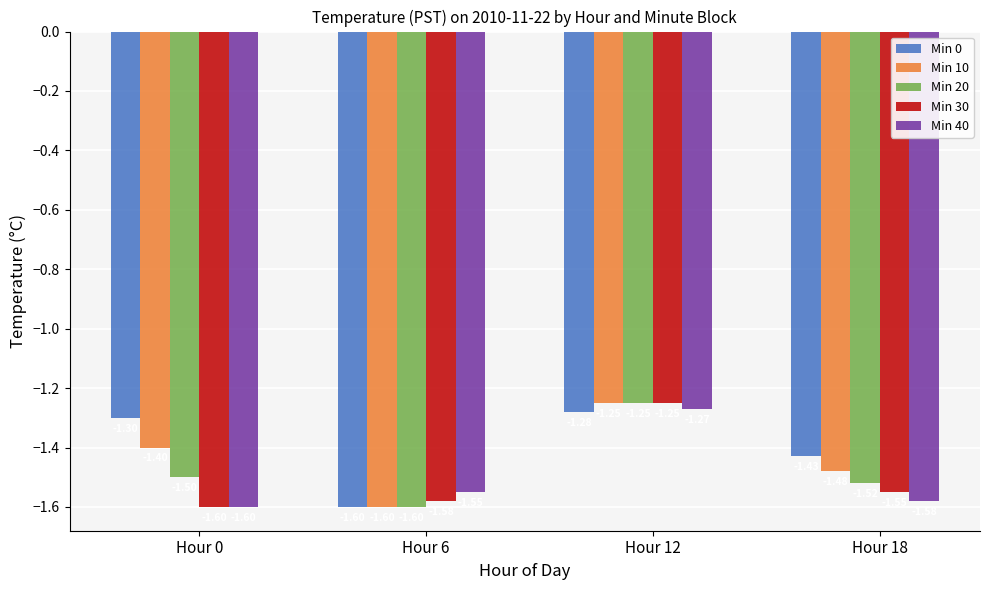

What is the difference between the Min 30 values at Hour 12 and Hour 18?

0.3